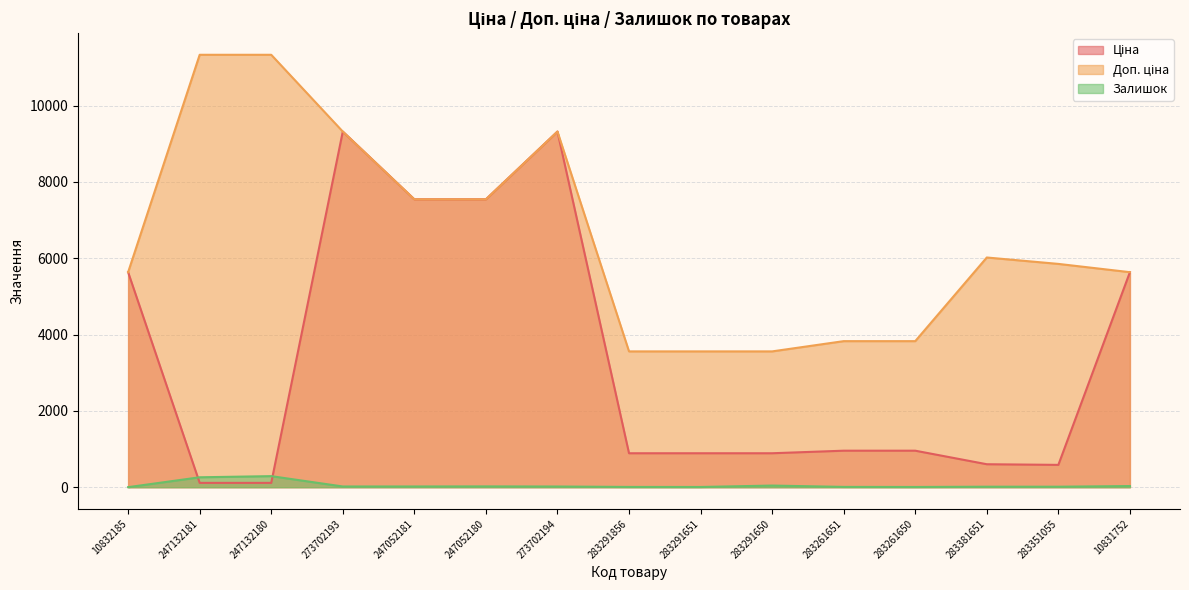

Which series has the widest spread of values?

Ціна